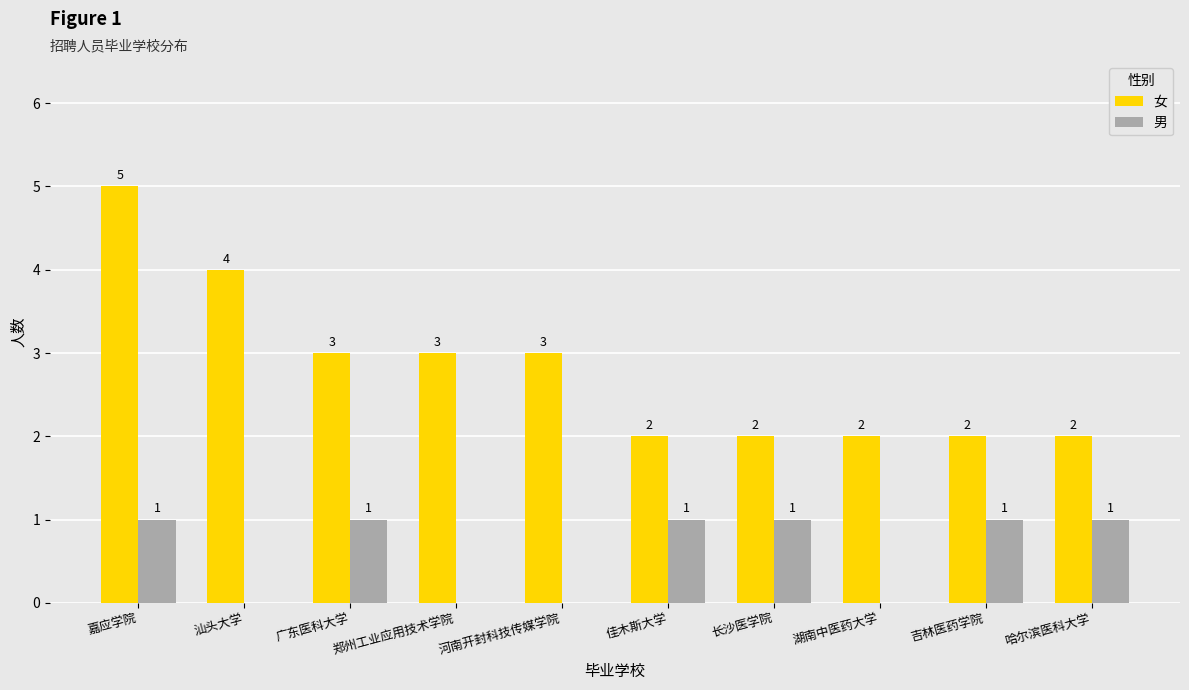

Which series has the widest spread of values?

女